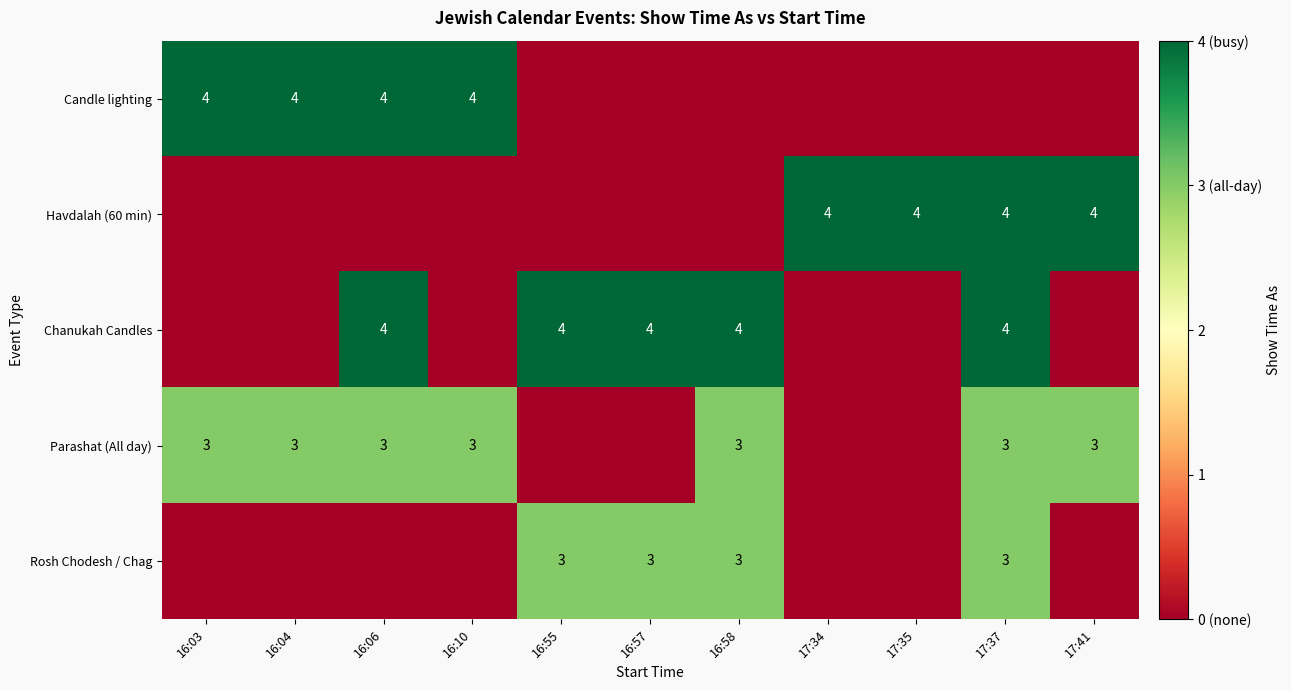

The Parashat (All day) series shows 1 at 16:58. True or false?

False